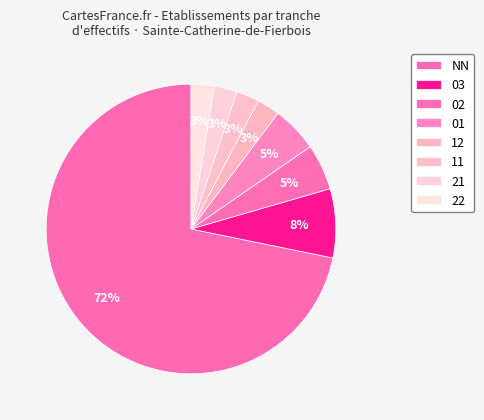

What is the largest slice in the pie chart?

NN